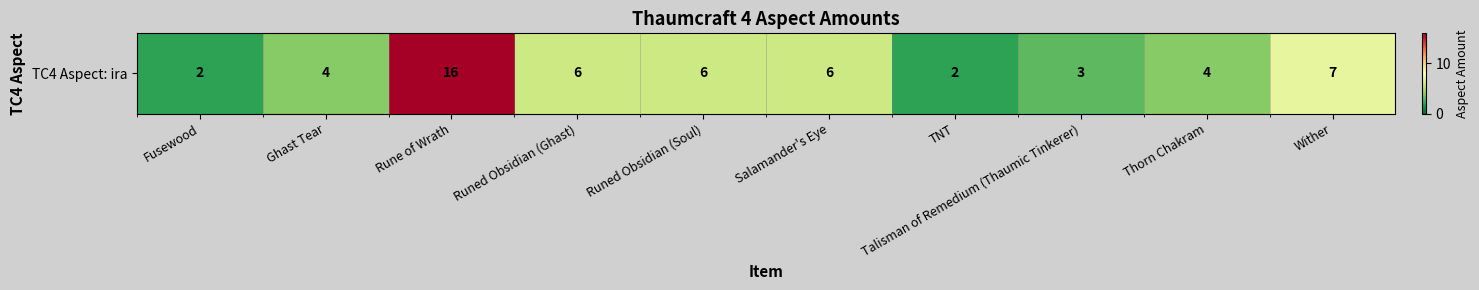

Reading right to left, what are all the values shown in this chart?

7	4	3	2	6	6	6	16	4	2